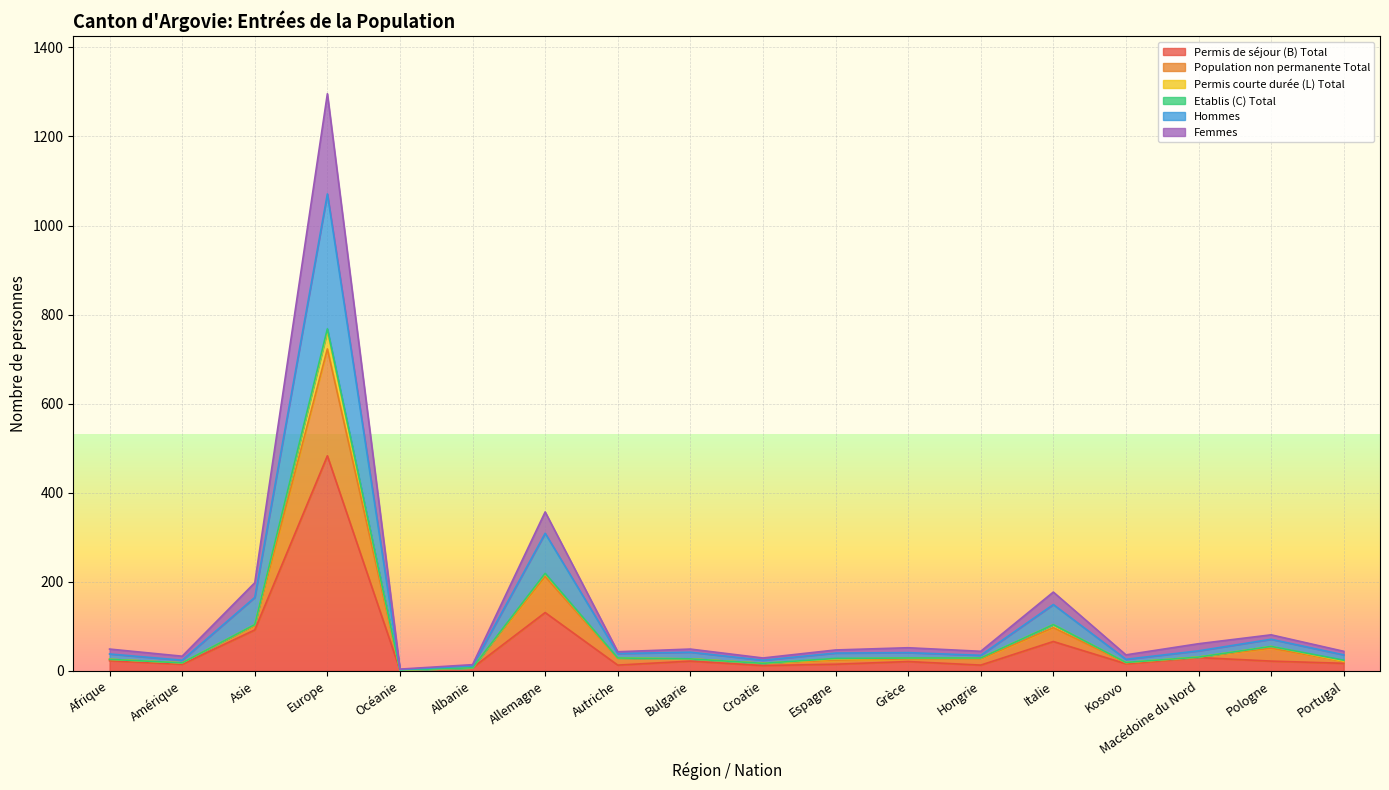

True or false: Hommes has more than 0 points higher than both neighbors.

True